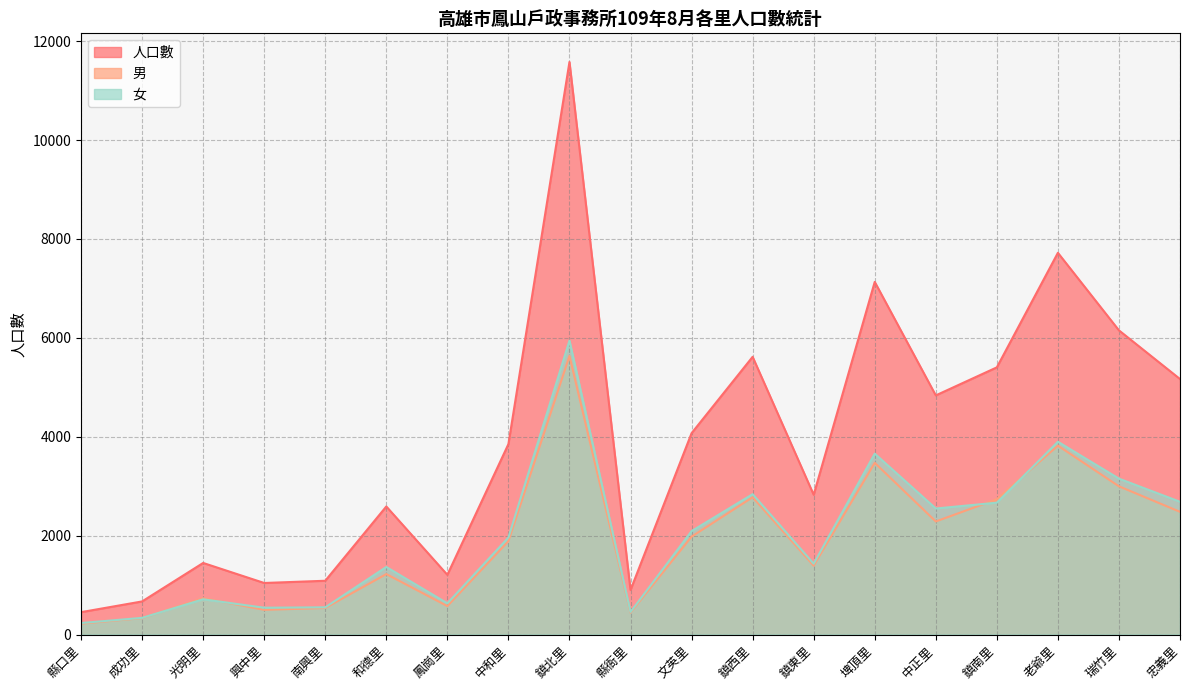

What is the difference between the 女 values at 南興里 and 鳳崗里?

81